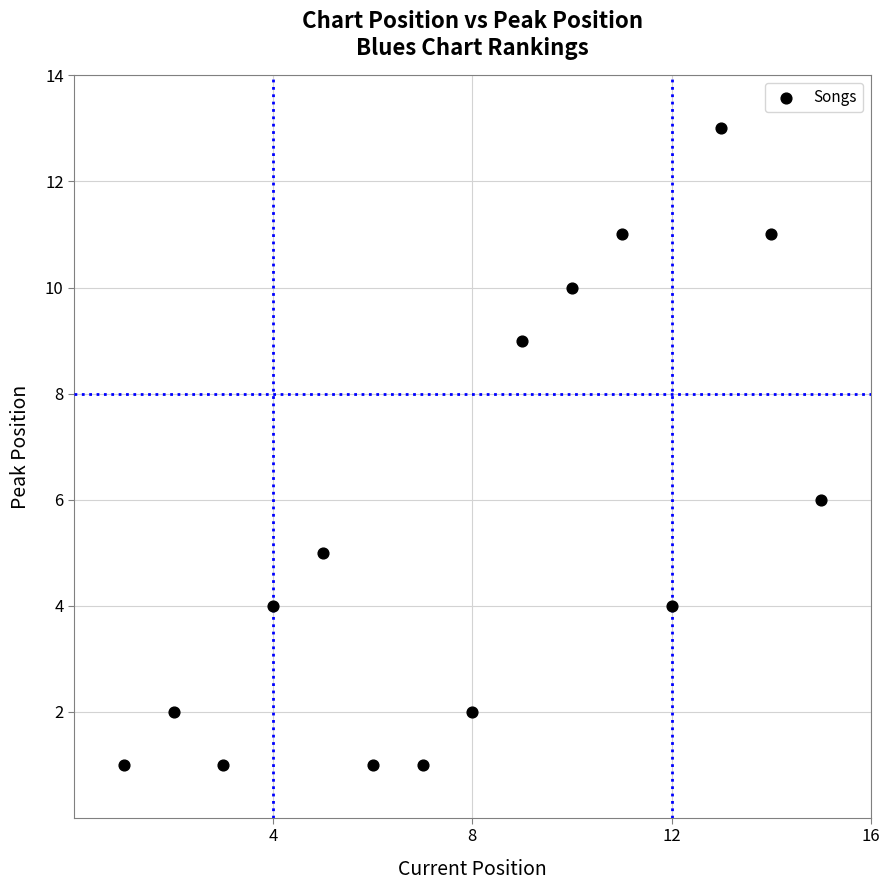

What Y value in the scatter plot is closest to 7?

6